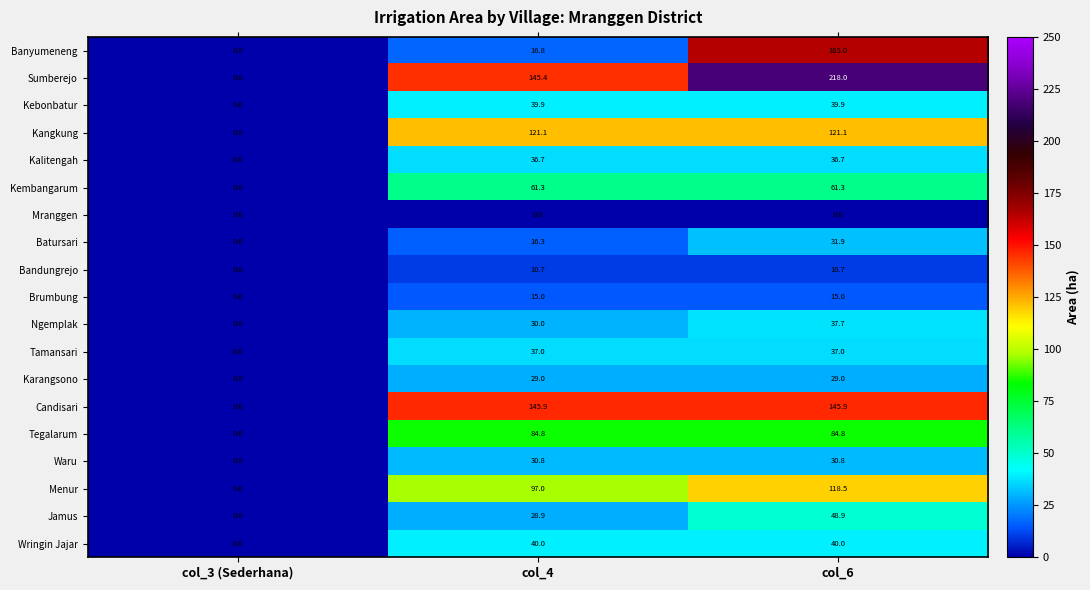

Is the value of Kembangarum at col_4 greater than the value of Sumberejo at col_3 (Sederhana)?

Yes